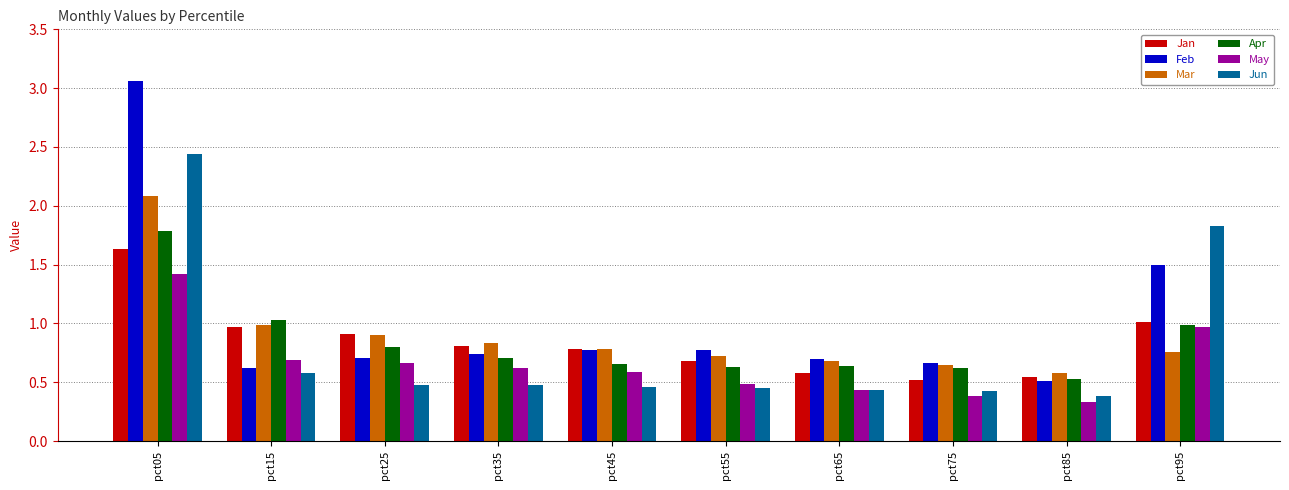

Does the chart contain stacked bars?

No